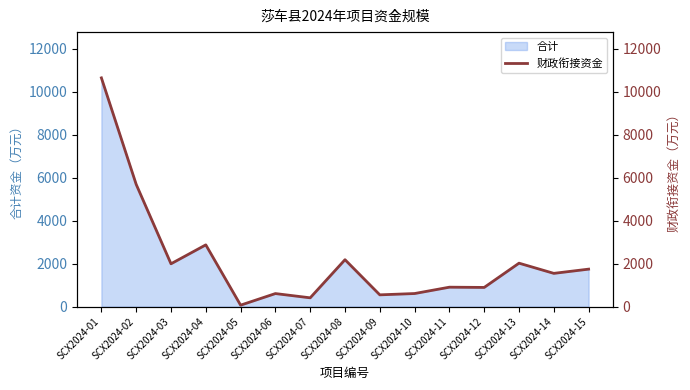

Between SCX2024-02 and SCX2024-15, which is larger?

SCX2024-02